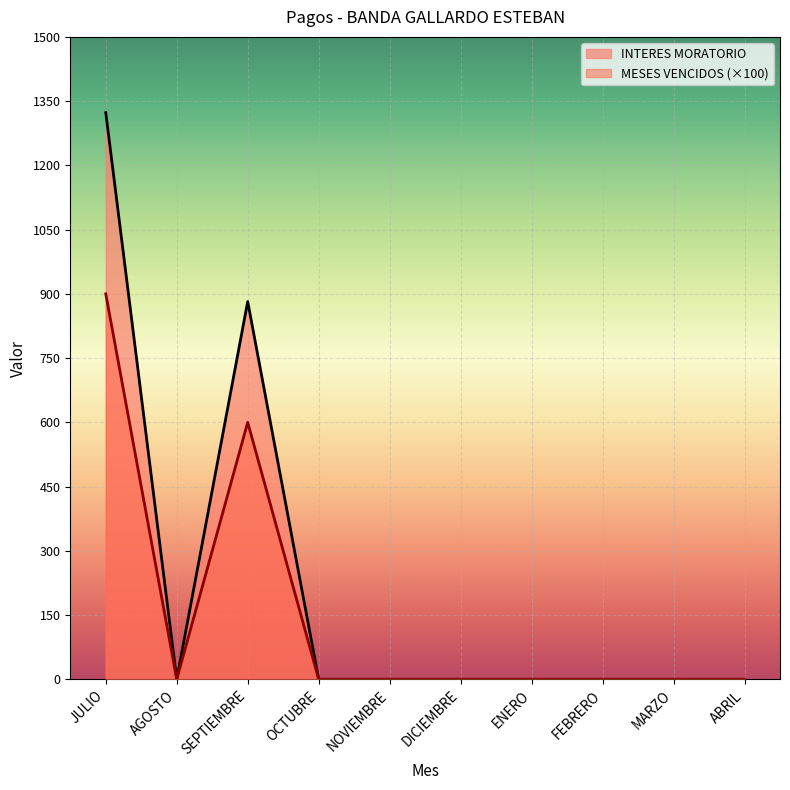

Between DICIEMBRE and ABRIL, which series saw the biggest shift?

MESES VENCIDOS